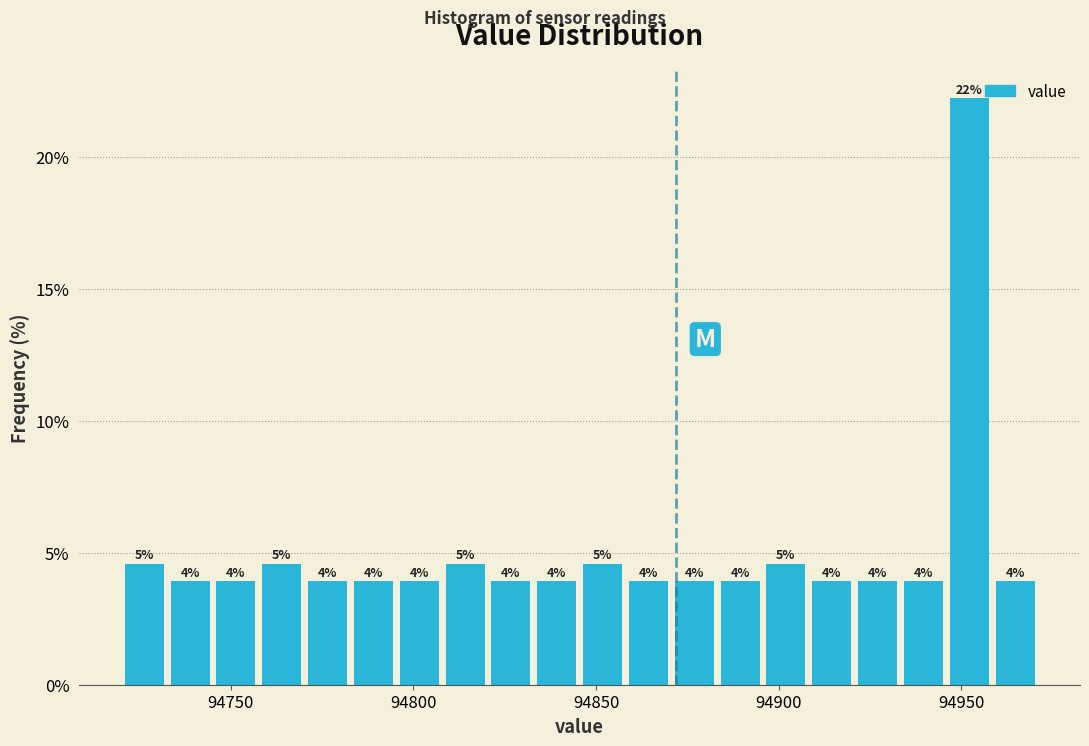

Around what value on the x-axis is the tallest bar? Give the approximate position of its centre, as read against the axis.

94950